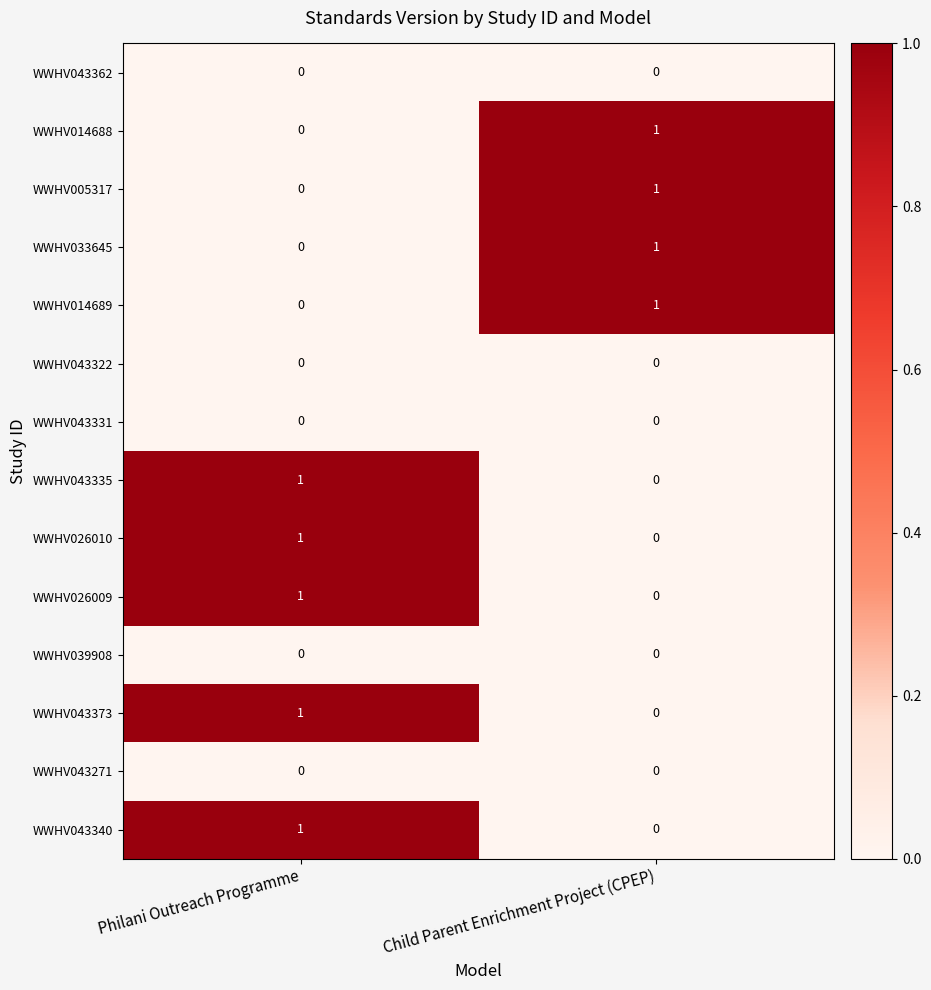

Is it true that WWHV043373 equals 1 at Philani Outreach Programme?

True